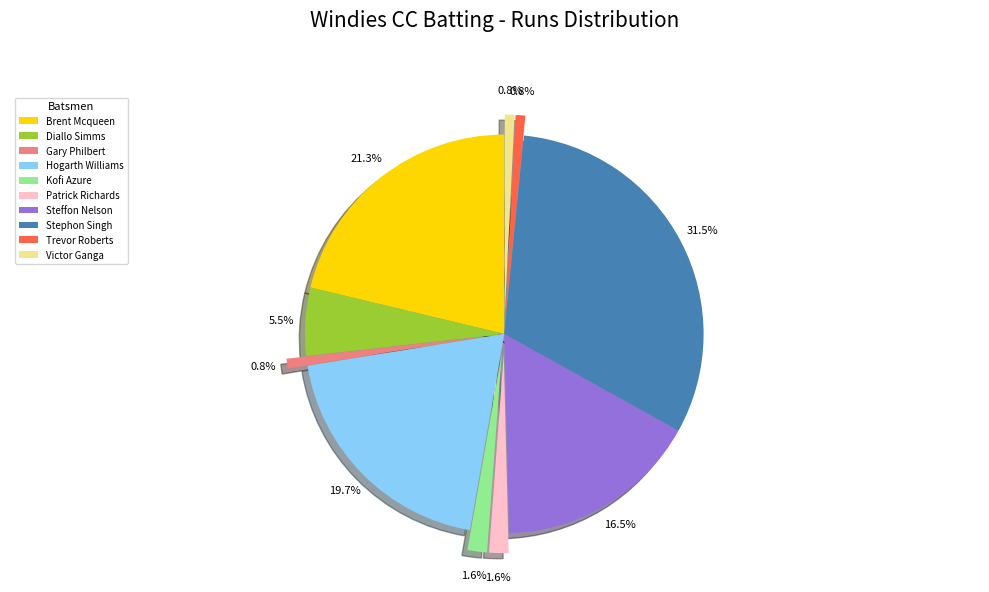

To the nearest percent, what is the average slice percentage?

10%